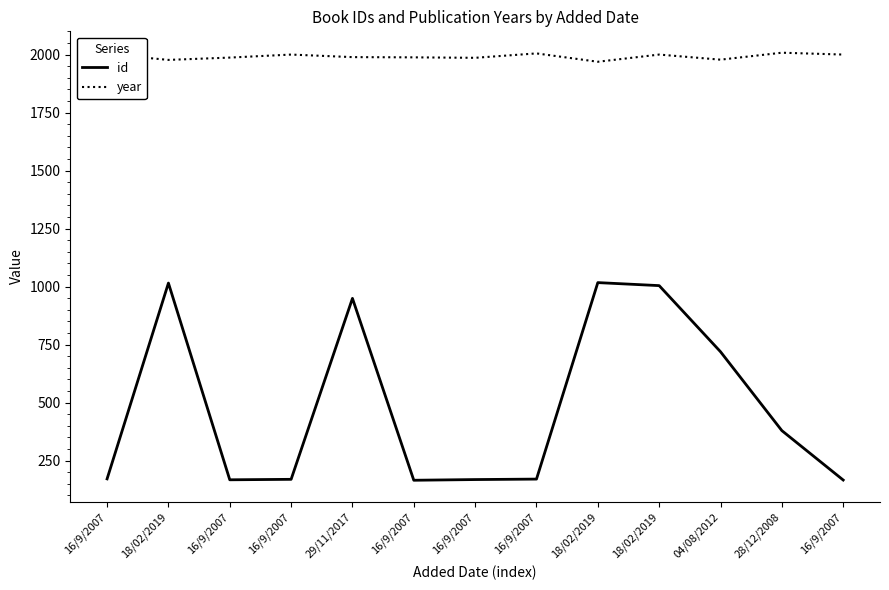

At which category is the sum across all series the highest?

18/02/2019